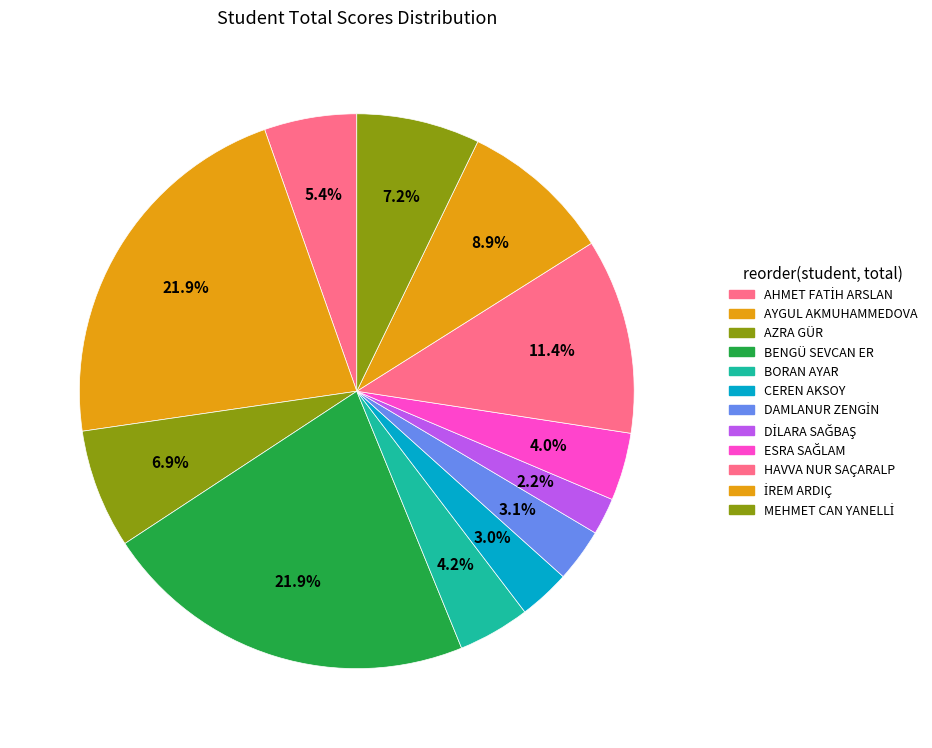

What is the change in value from BORAN AYAR to MEHMET CAN YANELLİ?

+25